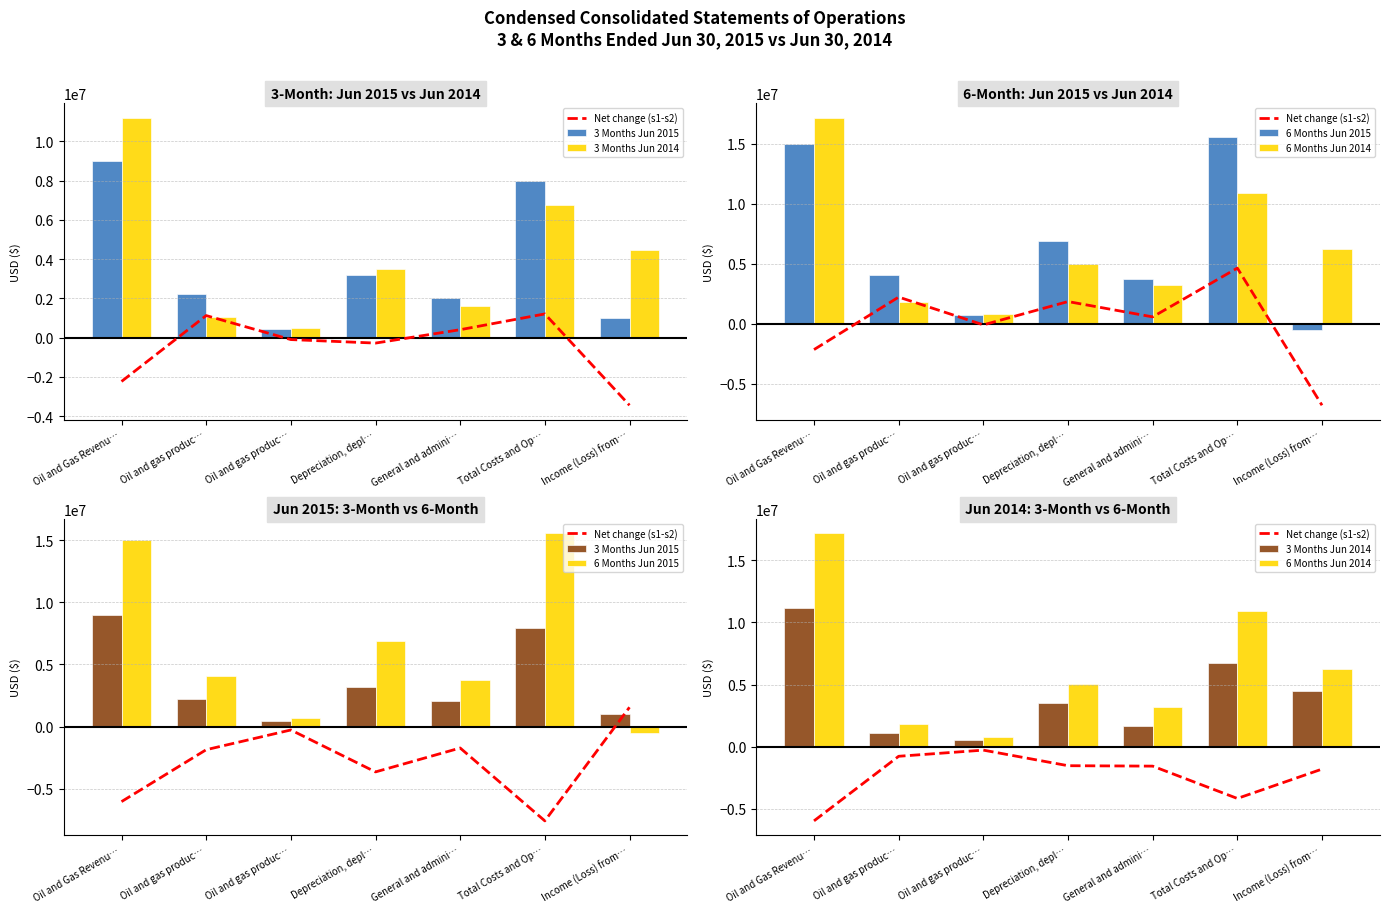

Is the value of 3 Months Jun 2014 at Oil and gas produc… greater than the value of Net change (s1-s2) at General and admini…?

Yes